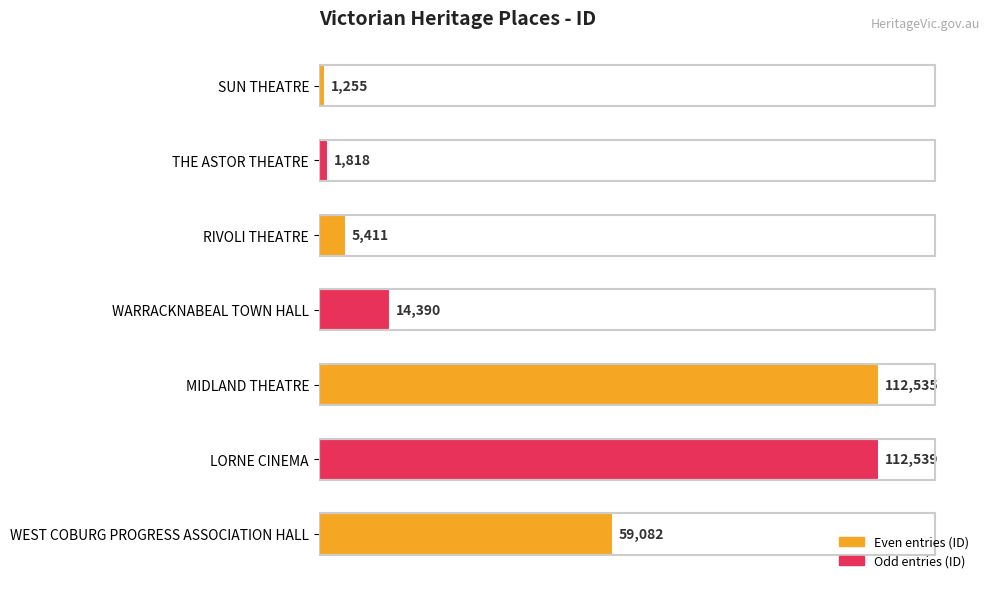

Is it true that the value at LORNE CINEMA is 169331?

False